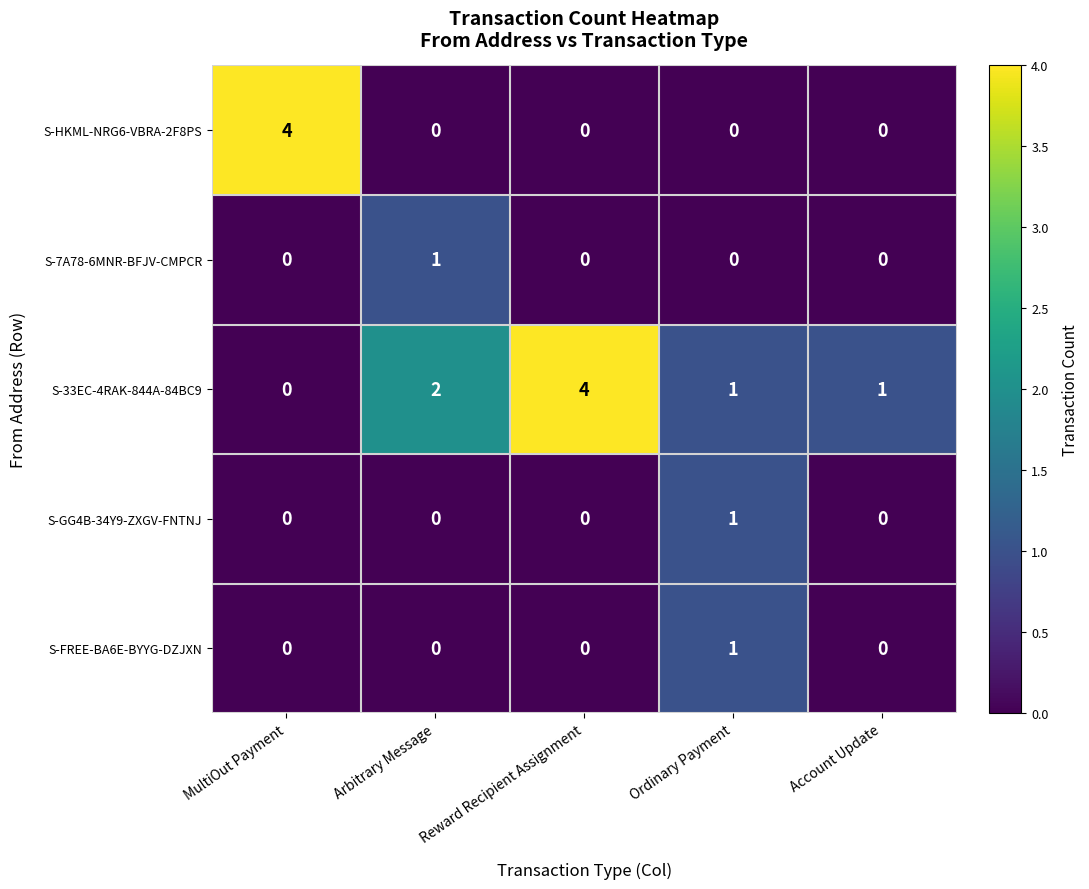

The S-GG4B-34Y9-ZXGV-FNTNJ series shows -1 at Arbitrary Message. True or false?

False